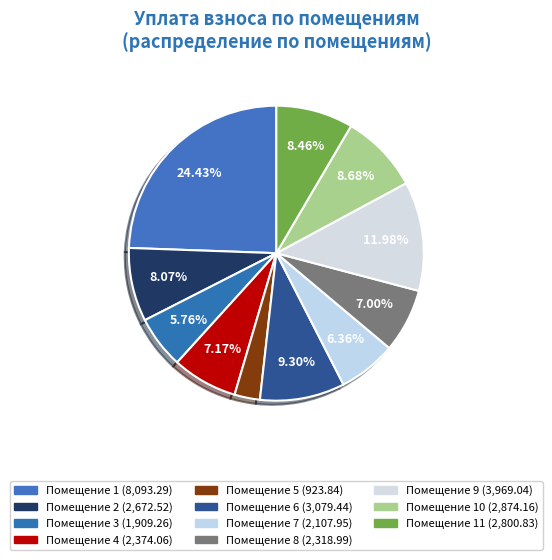

How many slices are in this pie chart?

11